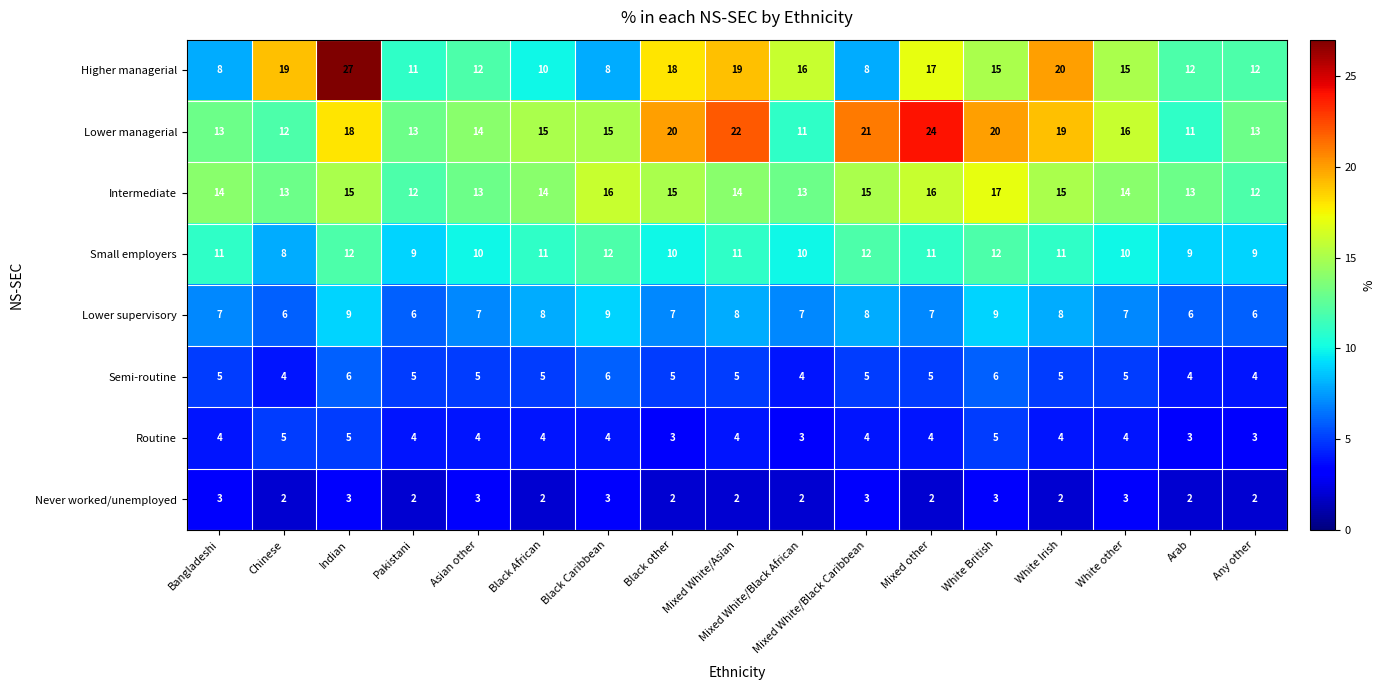

What is the sum of the Lower managerial values at Black other and Pakistani?

33